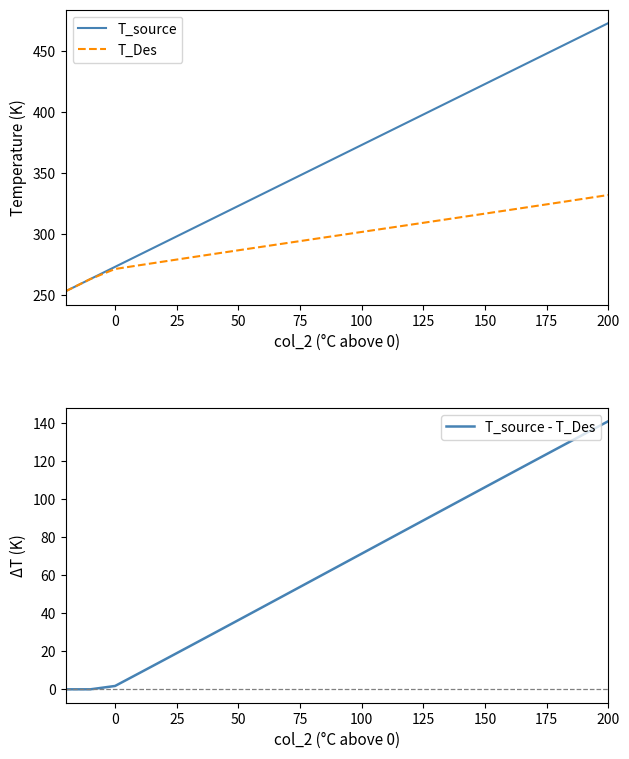

True or false: T_source has a value of 655.3 at 150.

False